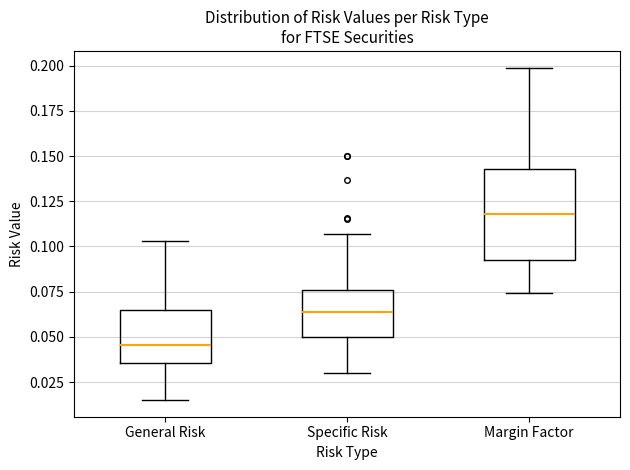

Reading left to right, read every box against the y-axis: the position of its median line, the range the box covers, and the ends of its whiskers. The values are not printed on the chart, so give them approximately, as read against the axis.

General Risk: median 0.045, box 0.035 to 0.065, whiskers 0.015 to 0.105
Specific Risk: median 0.065, box 0.050 to 0.075, whiskers 0.030 to 0.105
Margin Factor: median 0.120, box 0.095 to 0.145, whiskers 0.075 to 0.200